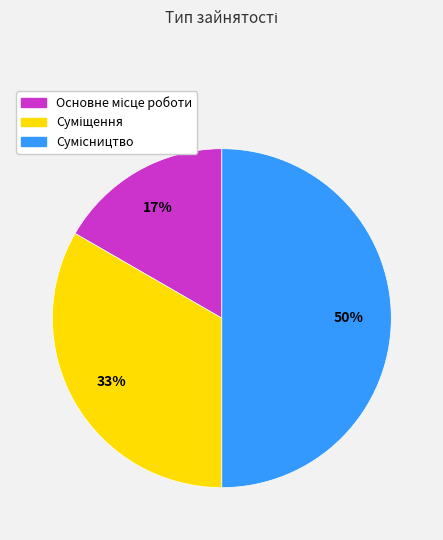

To the nearest percent, what is the average slice percentage?

33%